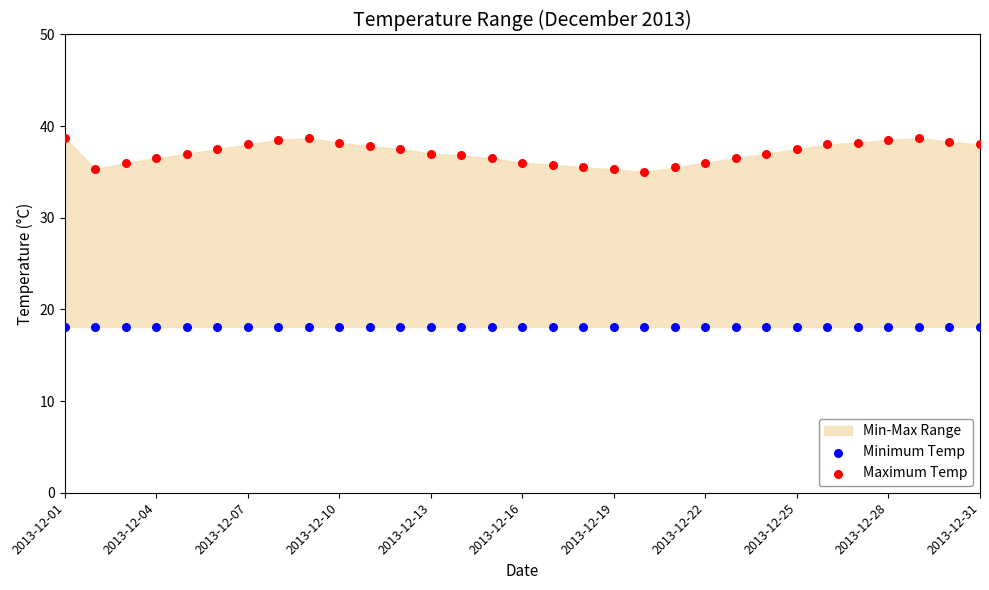

Which series contains the highest Y value?

Maximum Temp